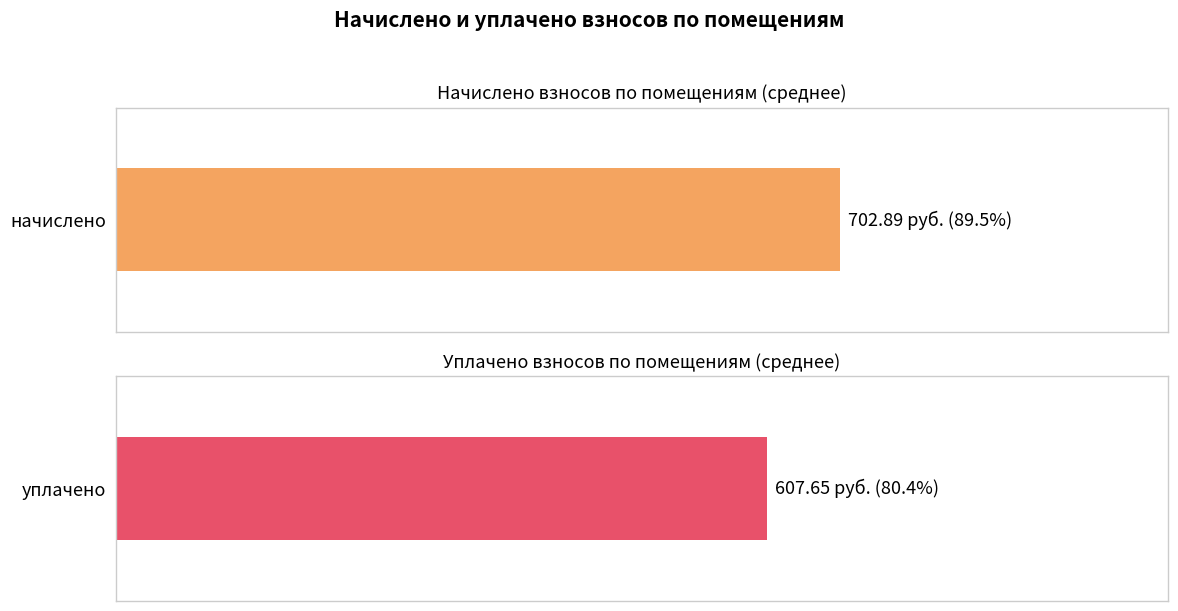

Which series has the widest spread of values?

уплачено